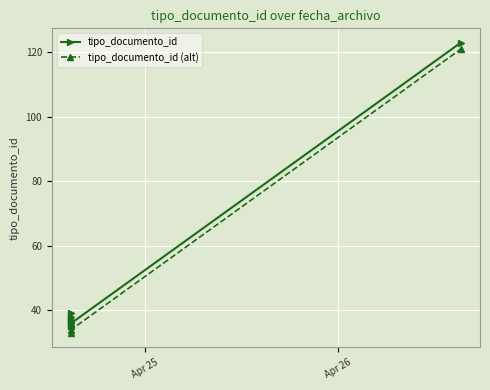

Is the value of tipo_documento_id at 2 greater than the value of tipo_documento_id (alt) at 2?

Yes